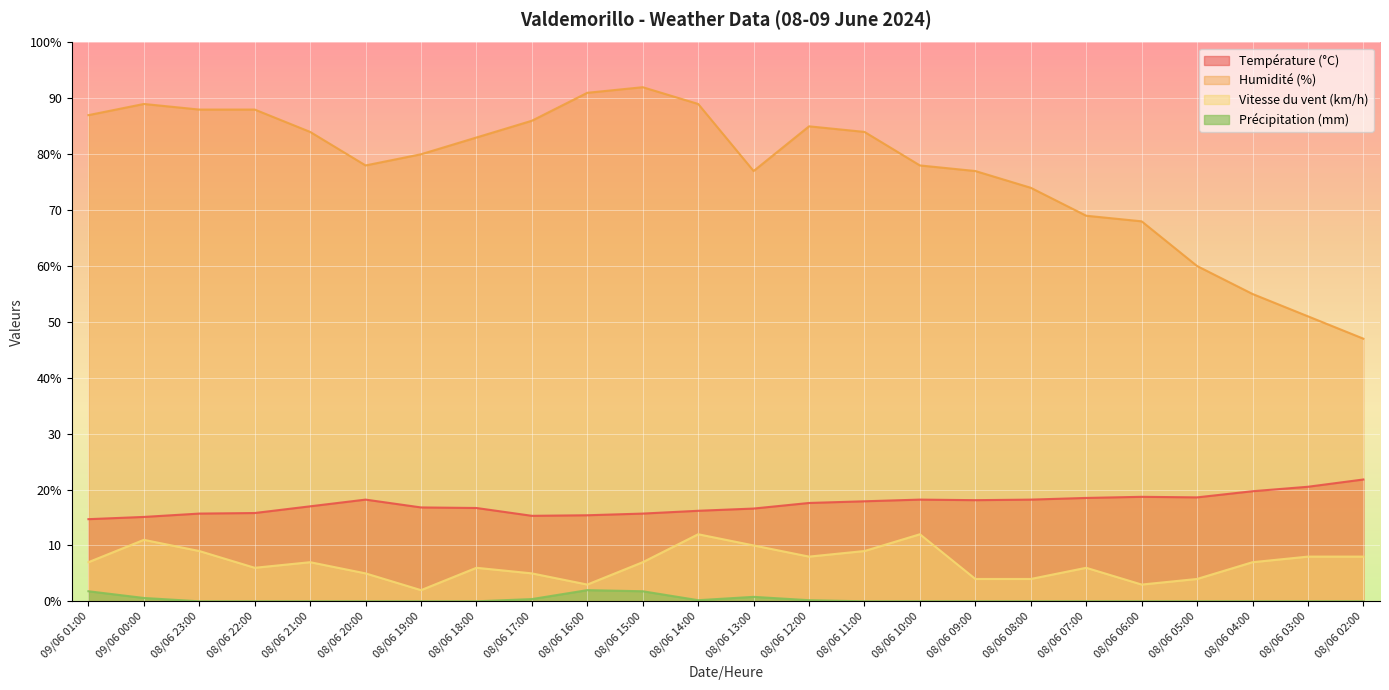

What are all the series names shown in the legend?

Température (°C), Humidité (%), Vitesse du vent (km/h), Précipitation (mm)